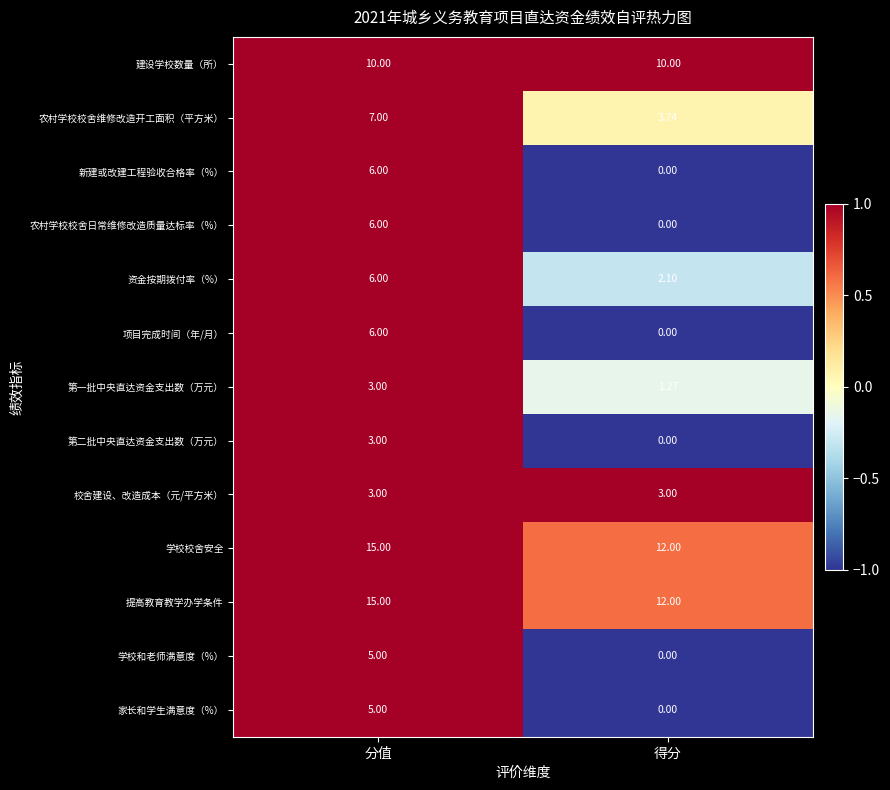

At which label is 提高教育教学办学条件 closest to 13?

得分